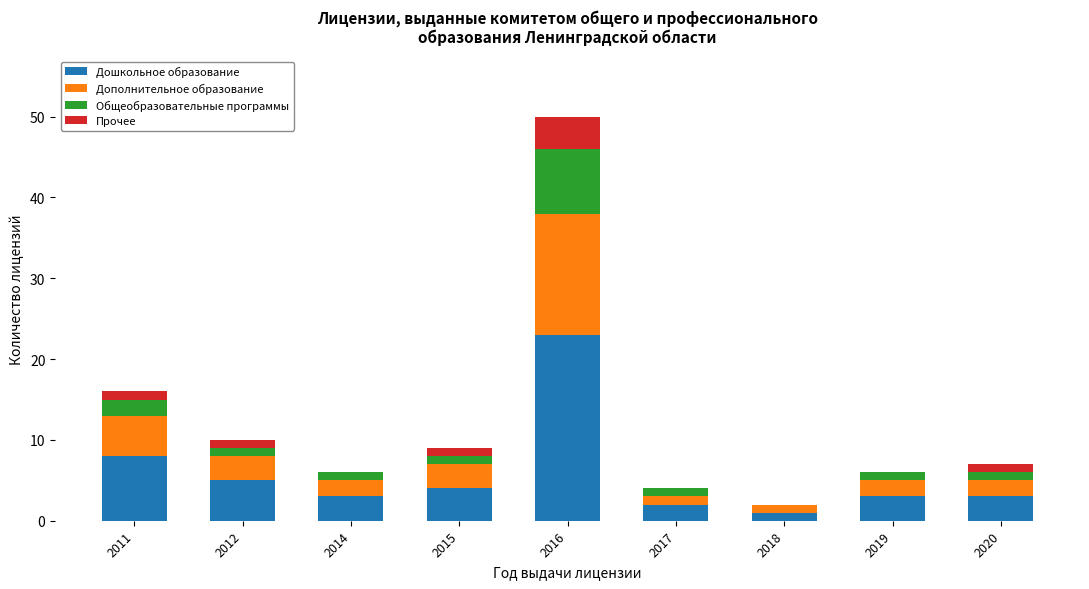

Are the bars horizontal?

No